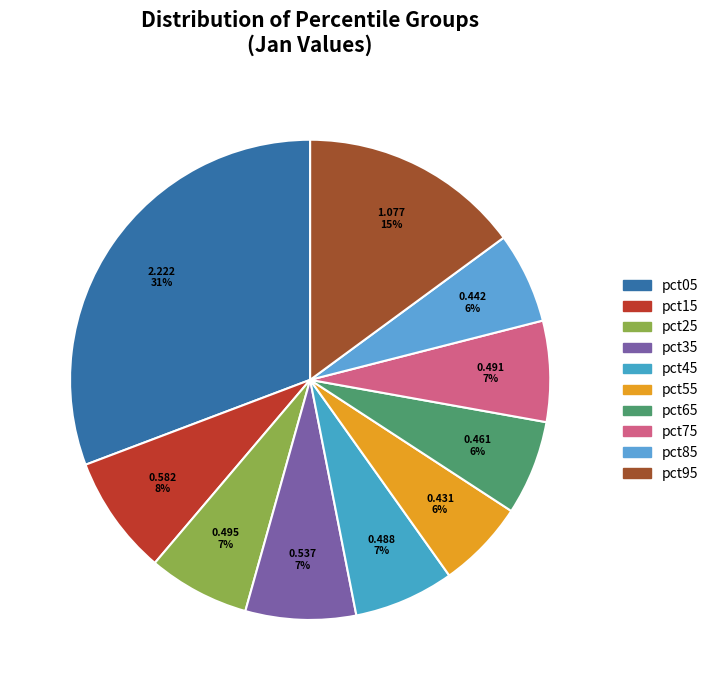

True or false: pct25 accounts for 21% of the total.

False